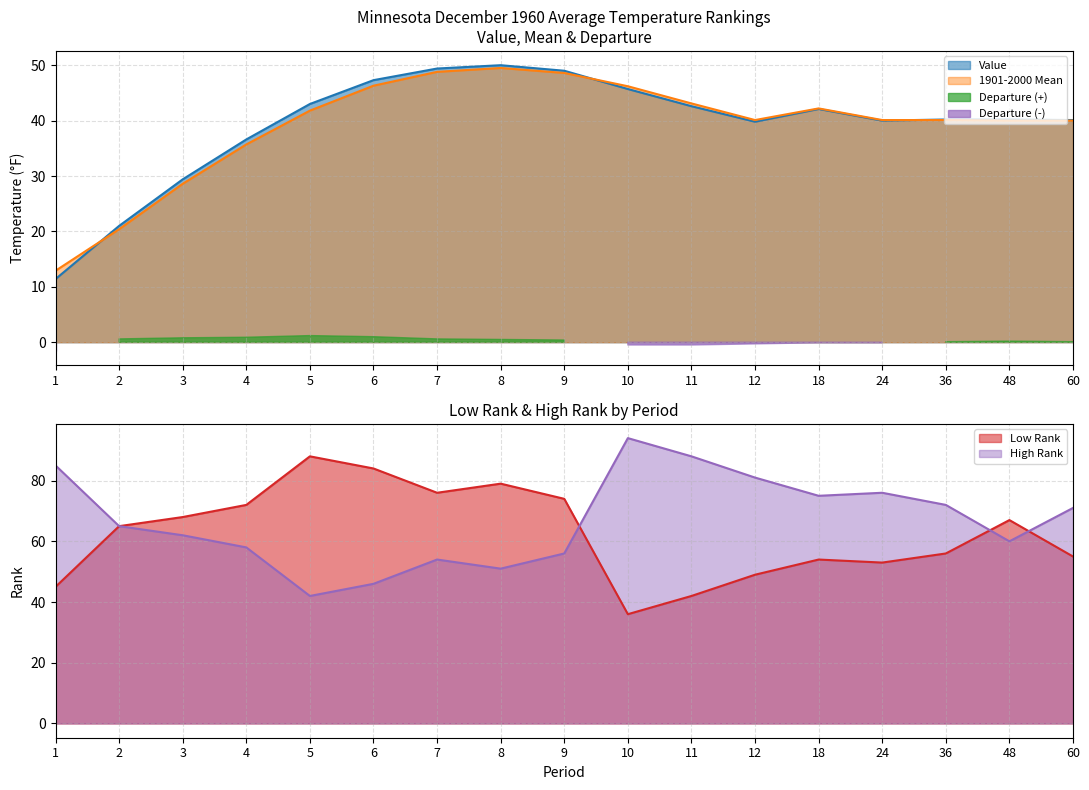

Is the value of Low Rank at 60 greater than the value of High Rank at 6?

Yes